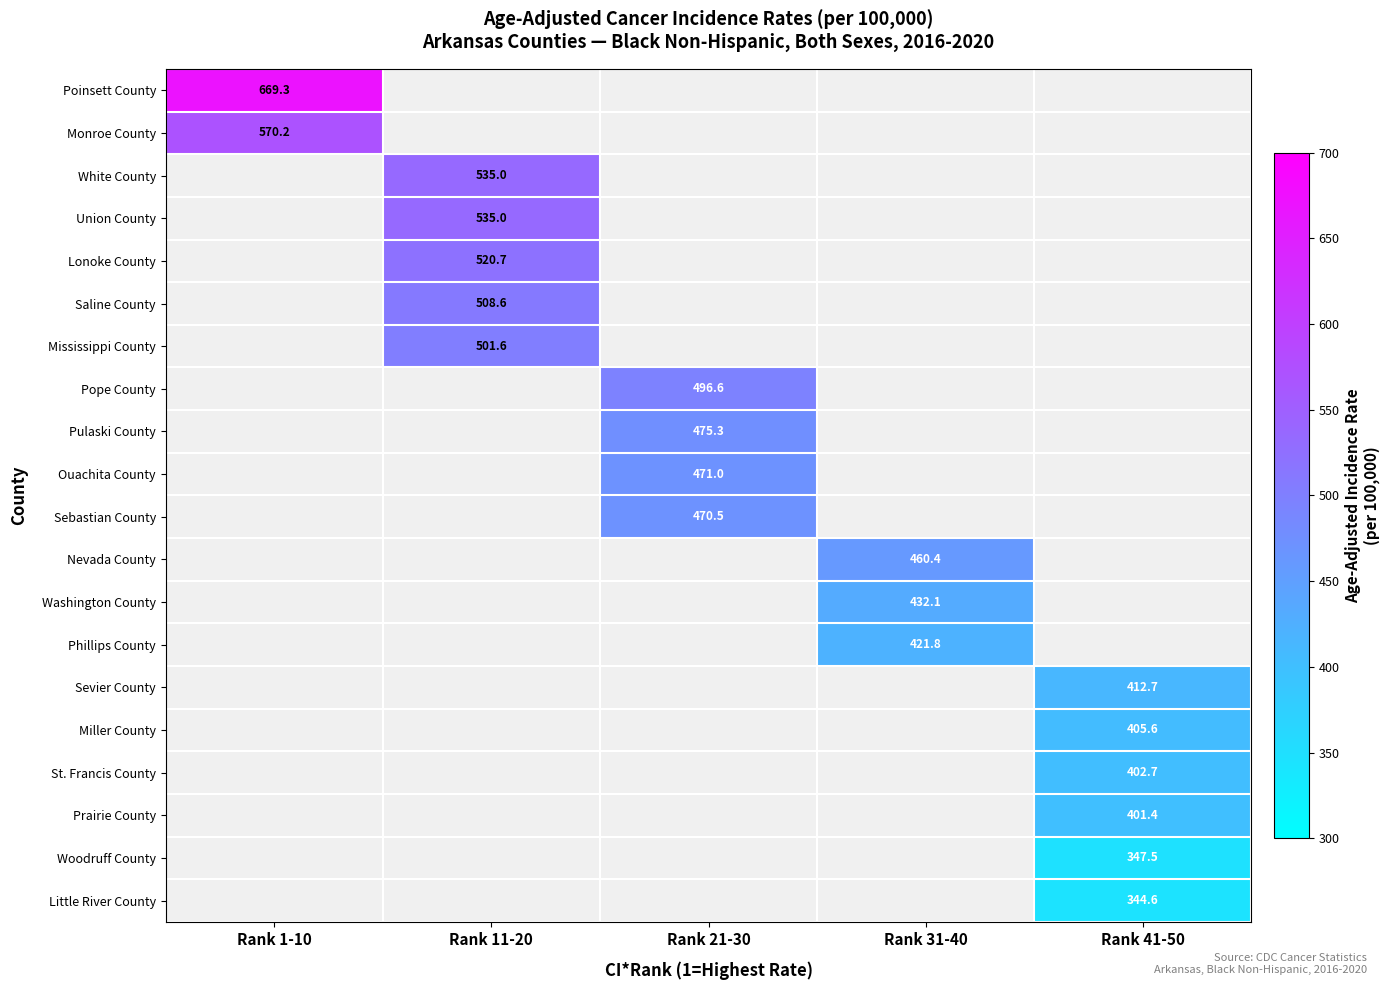

At how many categories does at least one series exceed 495?

3